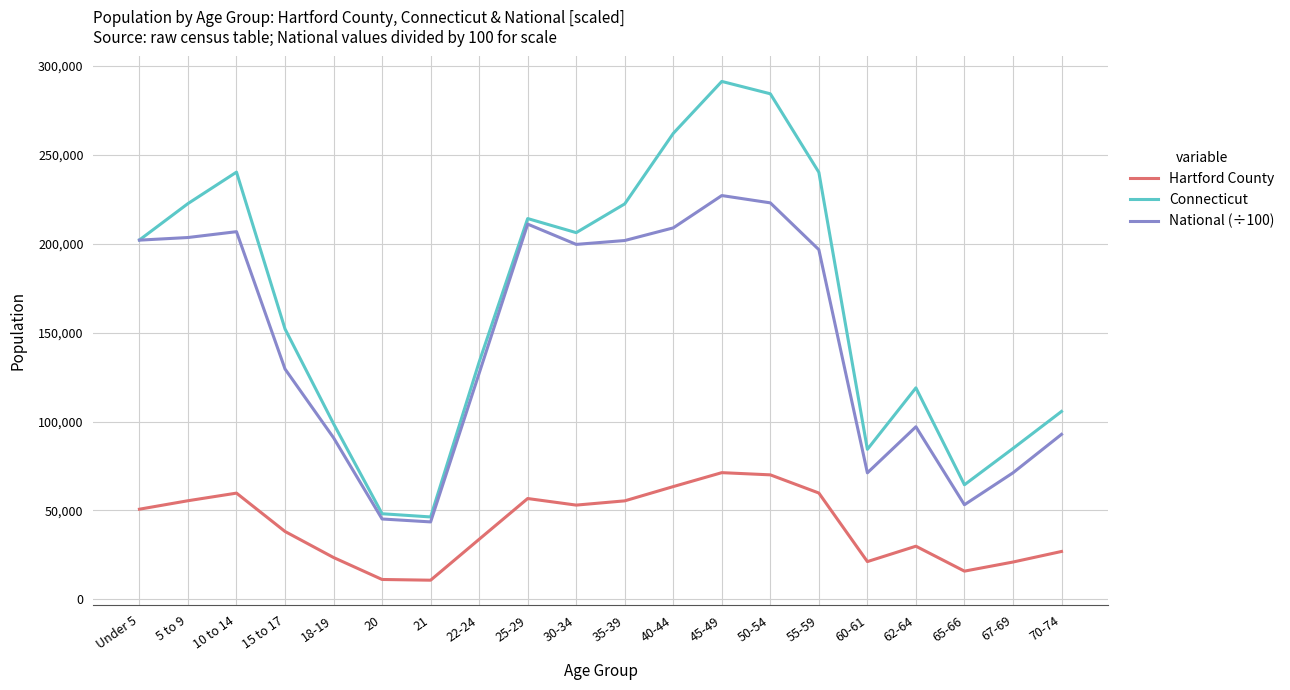

The value of National (÷100) at 15 to 17 is 228813.4. True or false?

False